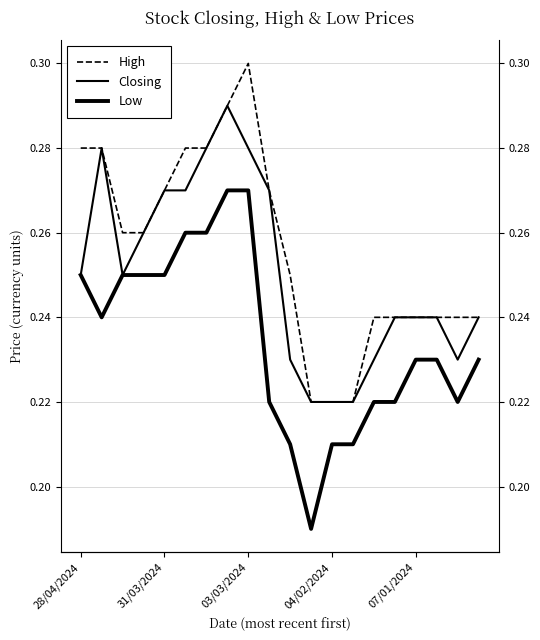

At how many categories does at least one series exceed 0?

20